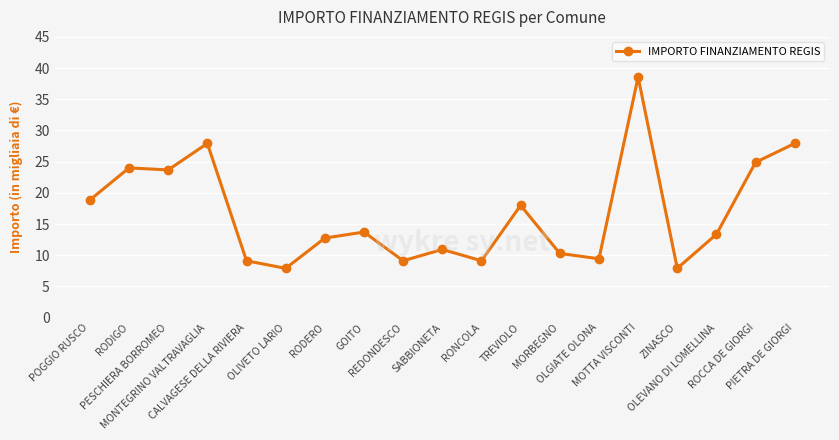

What is the maximum value shown in the chart?

38565